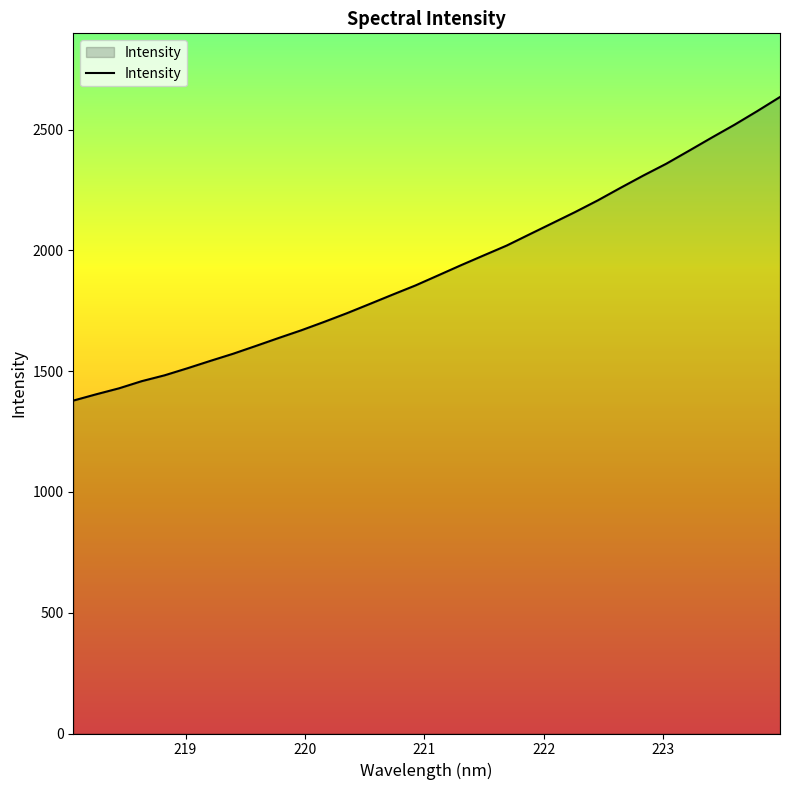

What is the smallest value displayed?

1378.4